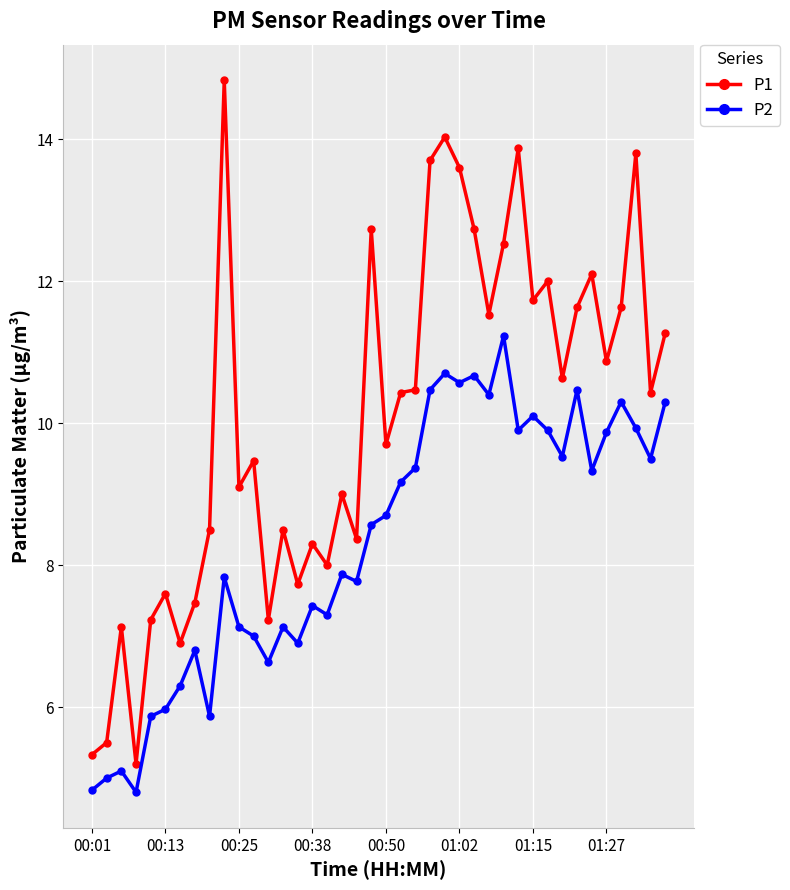

Which series has the widest spread of values?

P1